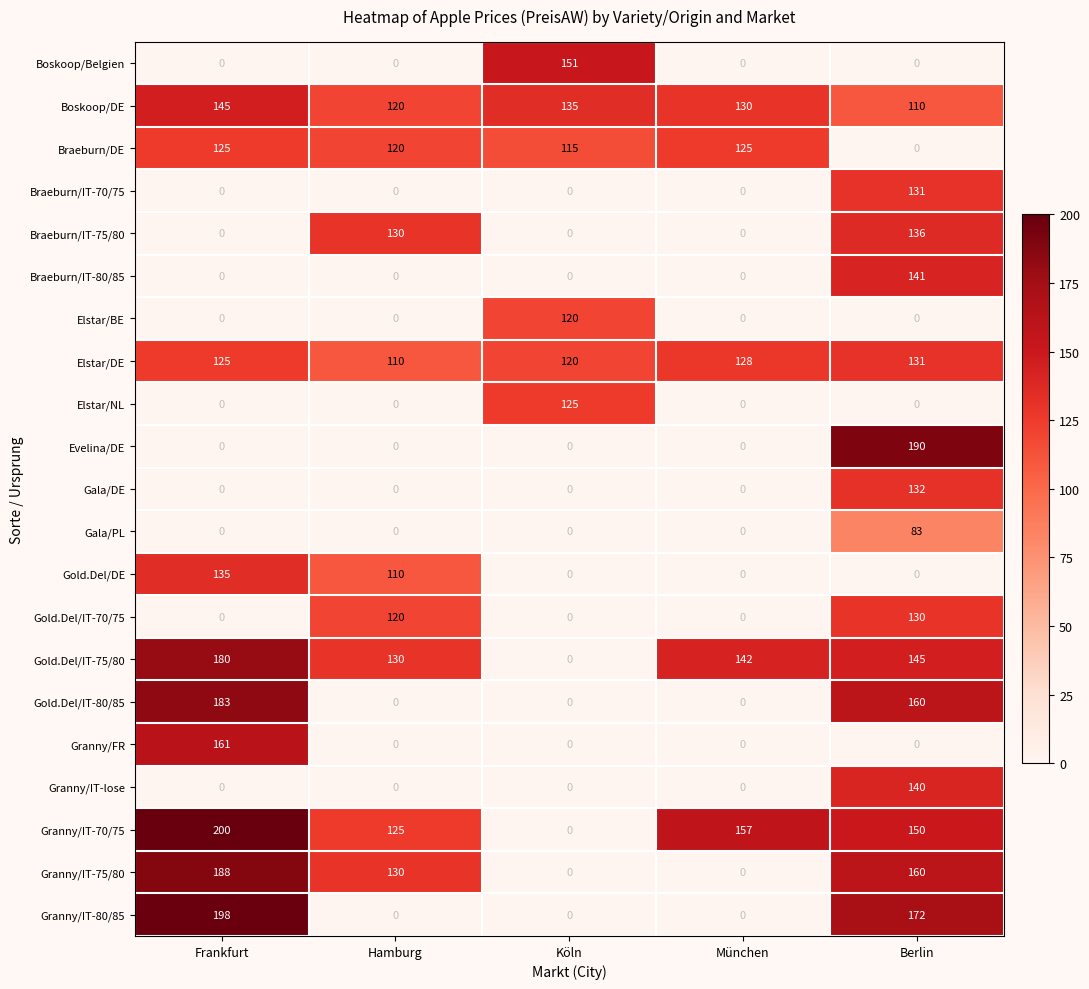

At which label is Gold.Del/IT-80/85 closest to 91?

Berlin